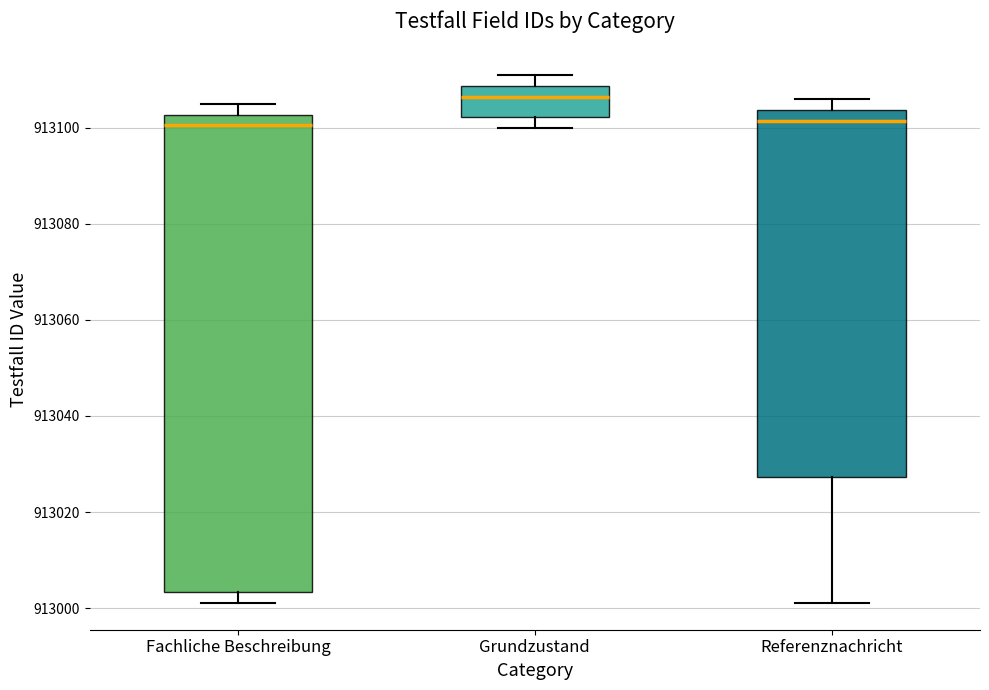

Reading left to right, read every box against the y-axis: the position of its median line, the range the box covers, and the ends of its whiskers. The values are not printed on the chart, so give them approximately, as read against the axis.

Fachliche Beschreibung: median 913100, box 913004 to 913102, whiskers 913002 to 913106
Grundzustand: median 913106, box 913102 to 913108, whiskers 913100 to 913112
Referenznachricht: median 913102, box 913028 to 913104, whiskers 913002 to 913106